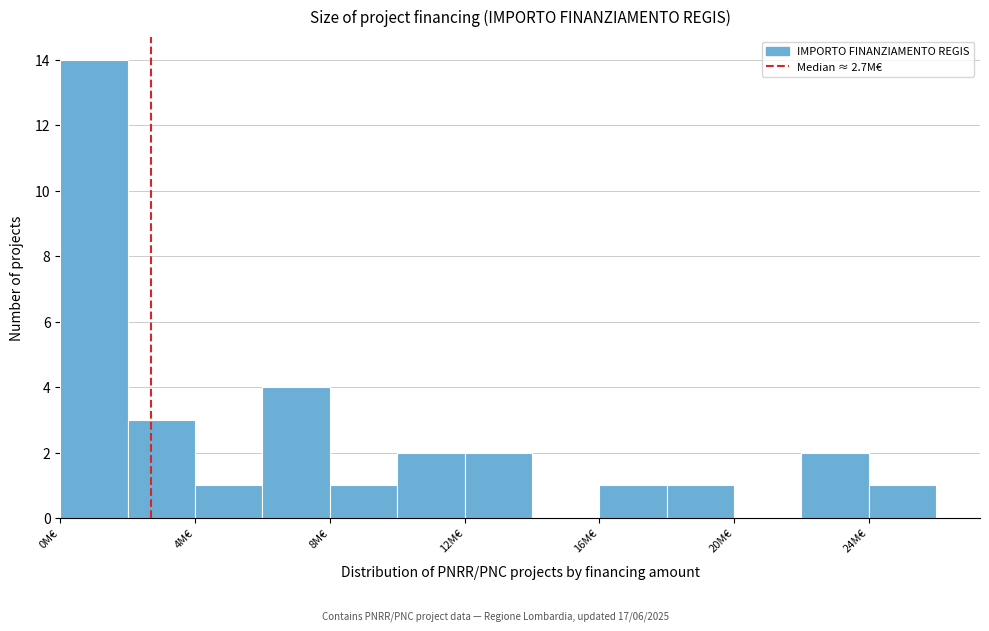

Over which range of the x-axis is the bar tallest?

0 to 2